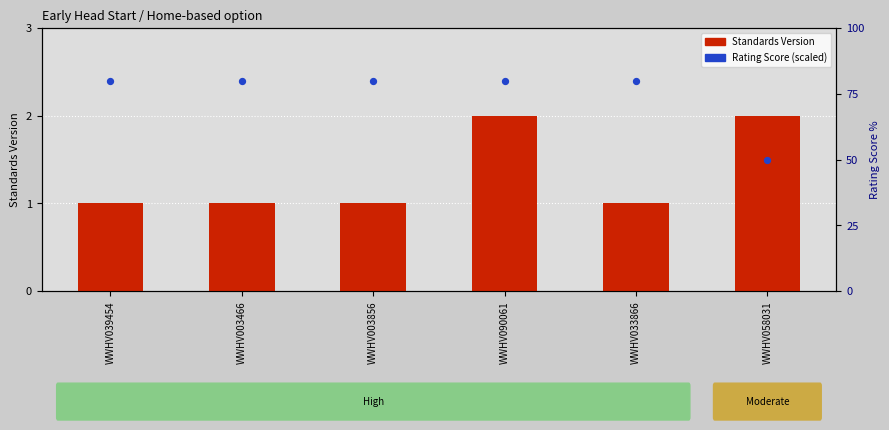

What is the total value across all series at WWHV058031?

52